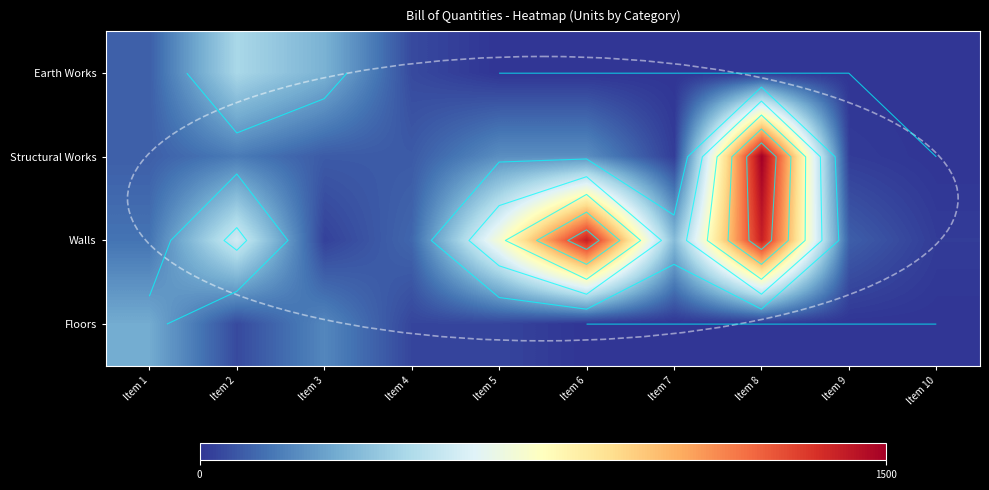

At which category is the sum across all series the highest?

Item 8